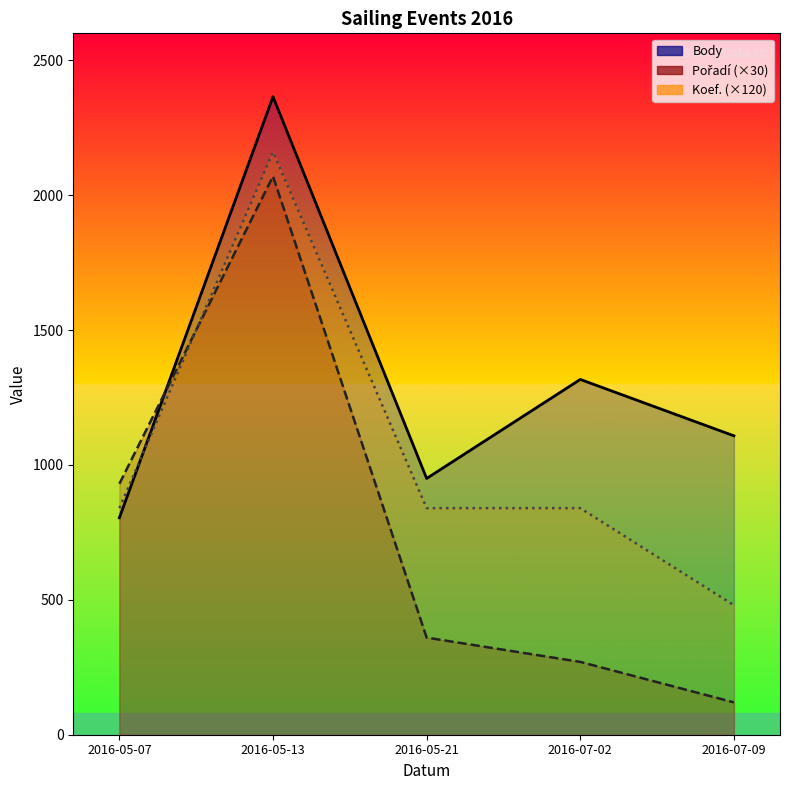

True or false: Pořadí has a value of 3073 at 2016-05-13.

False